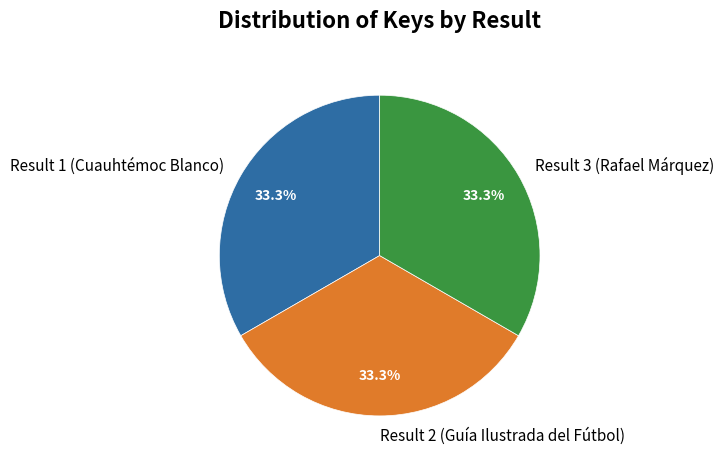

What portion of the pie excludes Result 3 (Rafael Márquez)?

66.7%